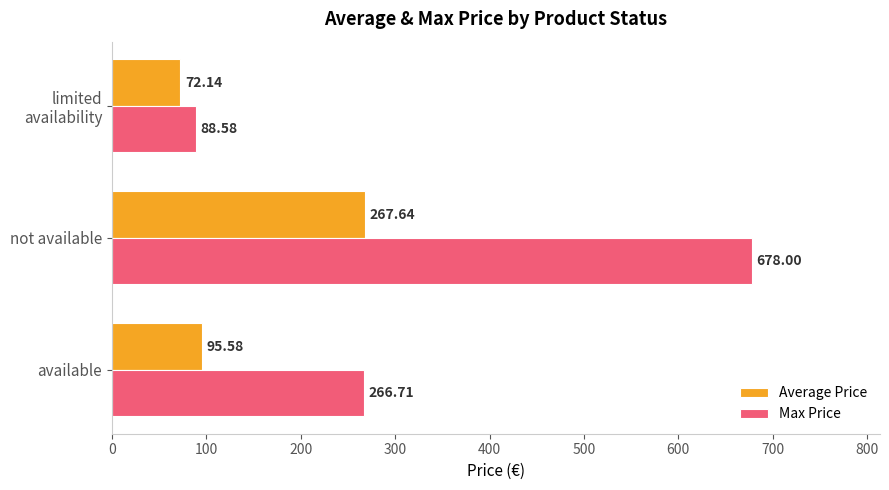

What are all the series names shown in the legend?

Average Price, Max Price